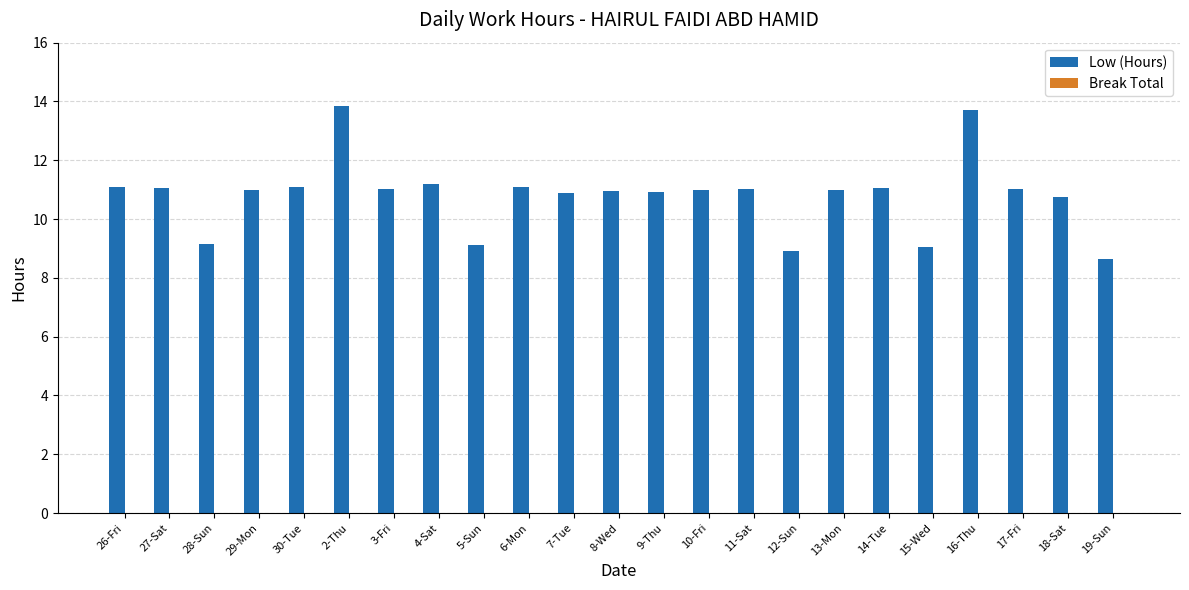

What is the change in value from 28-Sun to 8-Wed?

+1.8